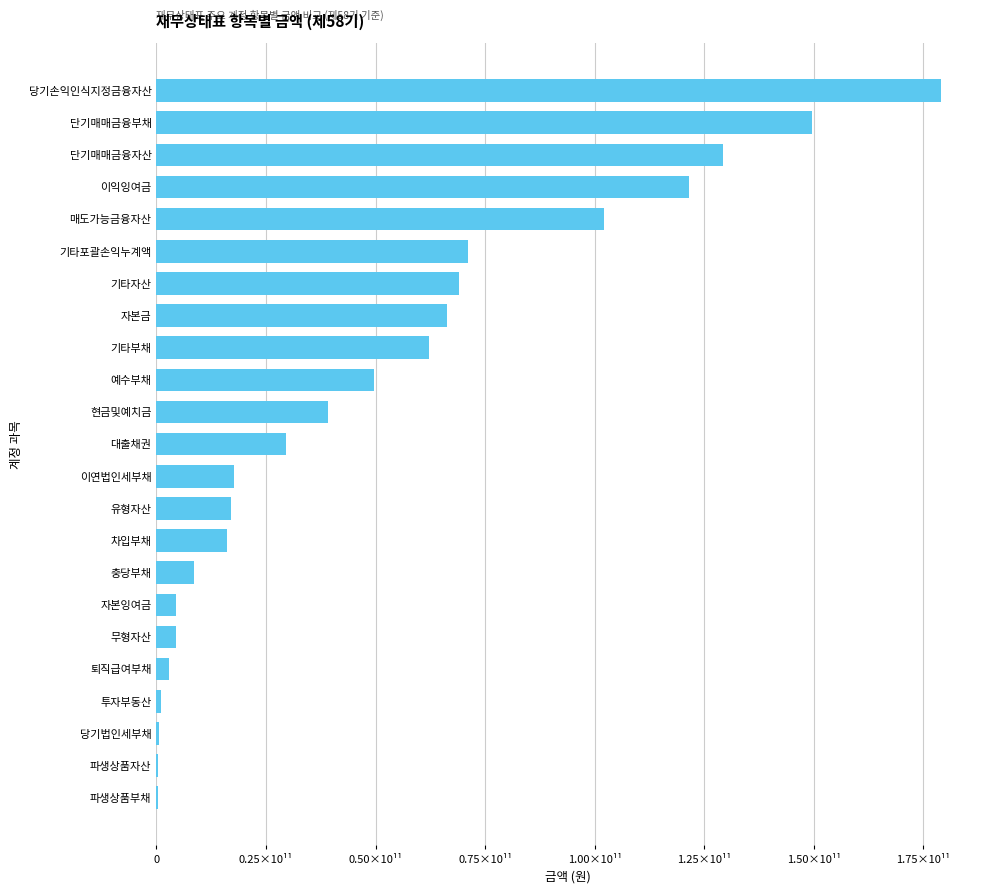

Are the bars horizontal?

Yes